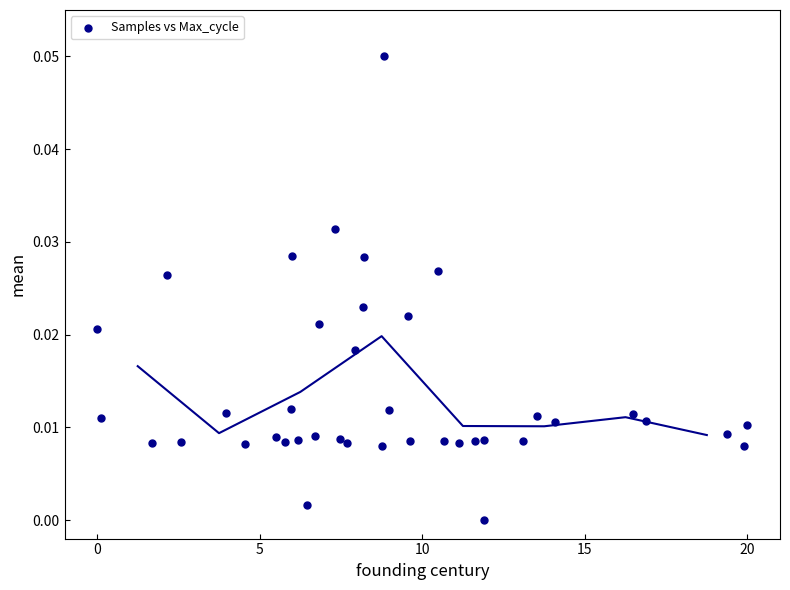

What is the range of X values (max minus min)?

20.0